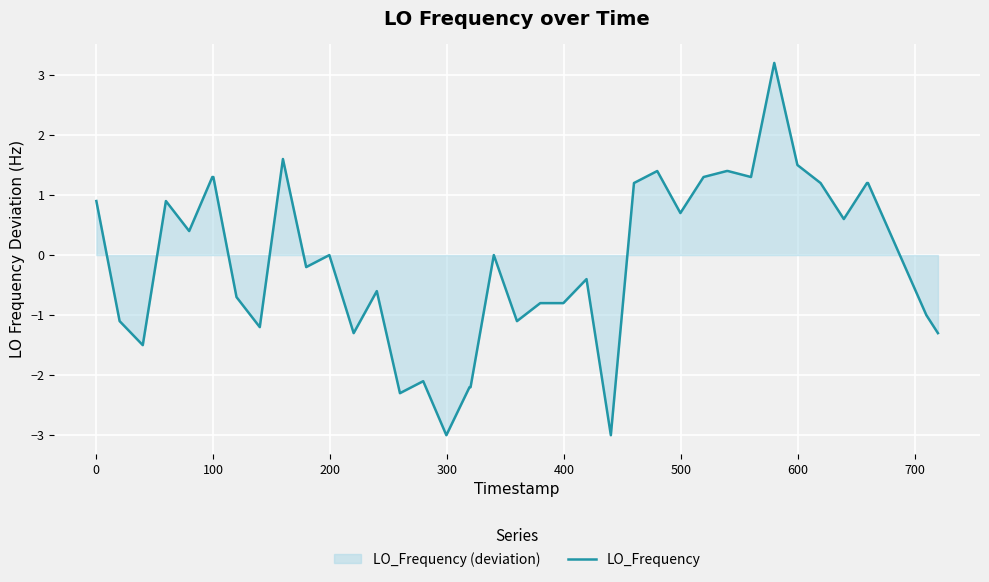

Reading left to right, extract all data points from this chart.

0.9	-1.1	-1.5	0.9	0.4	1.3	1.3	-0.7	-1.2	1.6	-0.2	0.0	-1.3	-0.6	-2.3	-2.1	-3.0	-2.2	-2.2	0.0	-1.1	-0.8	-0.8	-0.4	-3.0	1.2	1.4	0.7	1.3	1.4	1.4	1.3	3.2	1.5	1.2	0.6	1.2	1.2	-1.0	-1.3